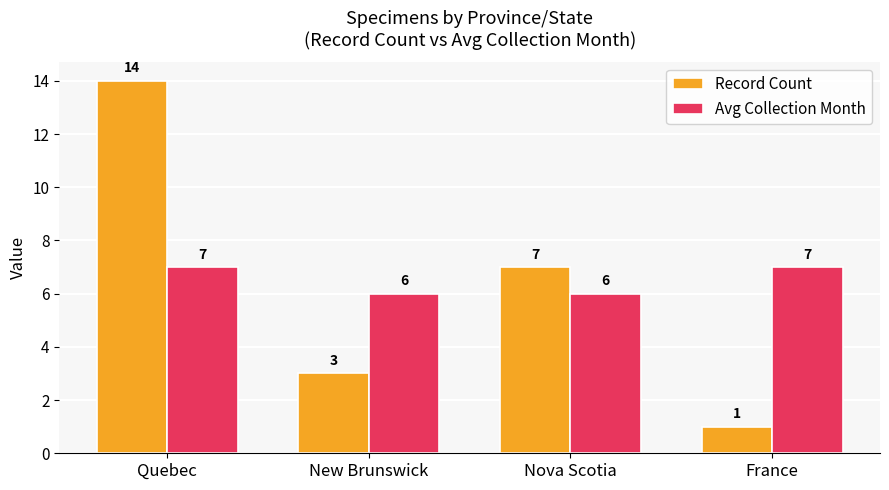

Reading left to right, what are all the values shown in this chart?

Record Count: Quebec=14	New Brunswick=3	Nova Scotia=7	France=1
Avg Collection Month: Quebec=7	New Brunswick=6	Nova Scotia=6	France=7